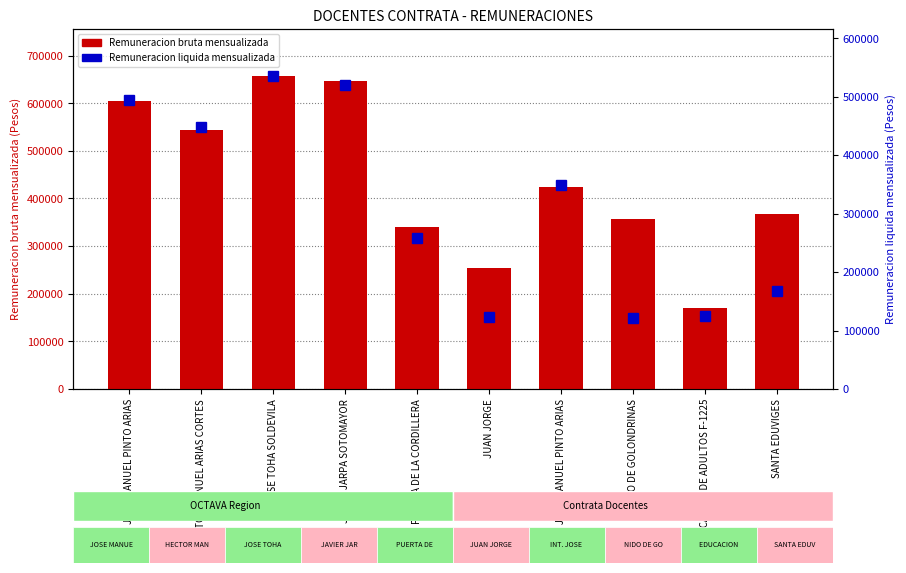

Which has a higher value, NIDO DE GOLONDRINAS or INT. JOSE MANUEL PINTO ARIAS?

INT. JOSE MANUEL PINTO ARIAS